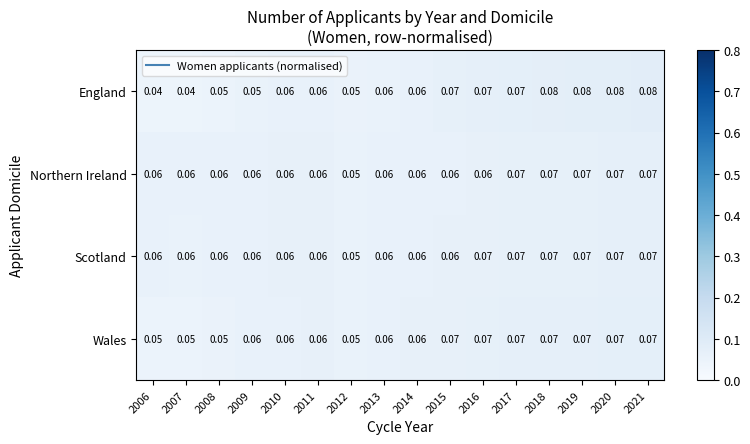

Between 2006 and 2008, which series saw the biggest shift?

England